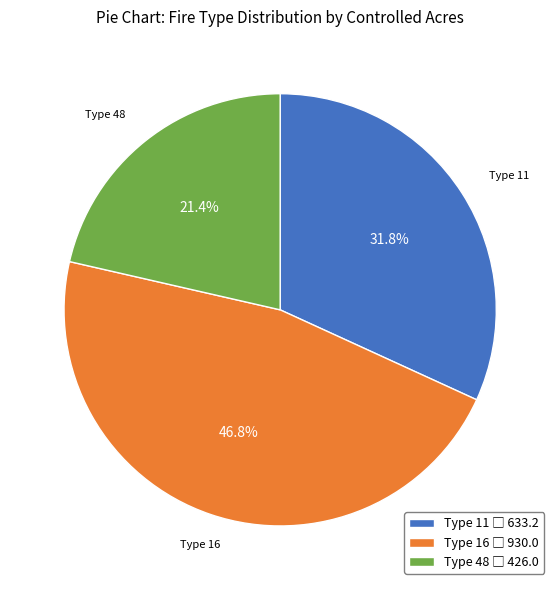

What is the total percentage of Type 48 and Type 16?

68.2%